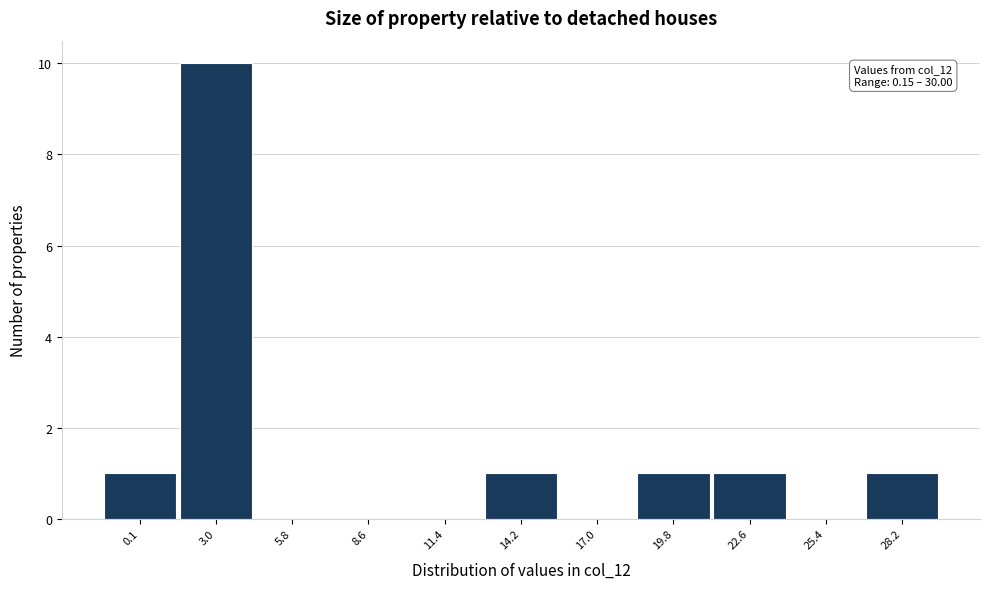

Reading left to right, list all the values displayed in this chart.

0.1=1	3.0=10	5.8=0	8.6=0	11.4=0	14.2=1	17.0=0	19.8=1	22.6=1	25.4=0	28.2=1